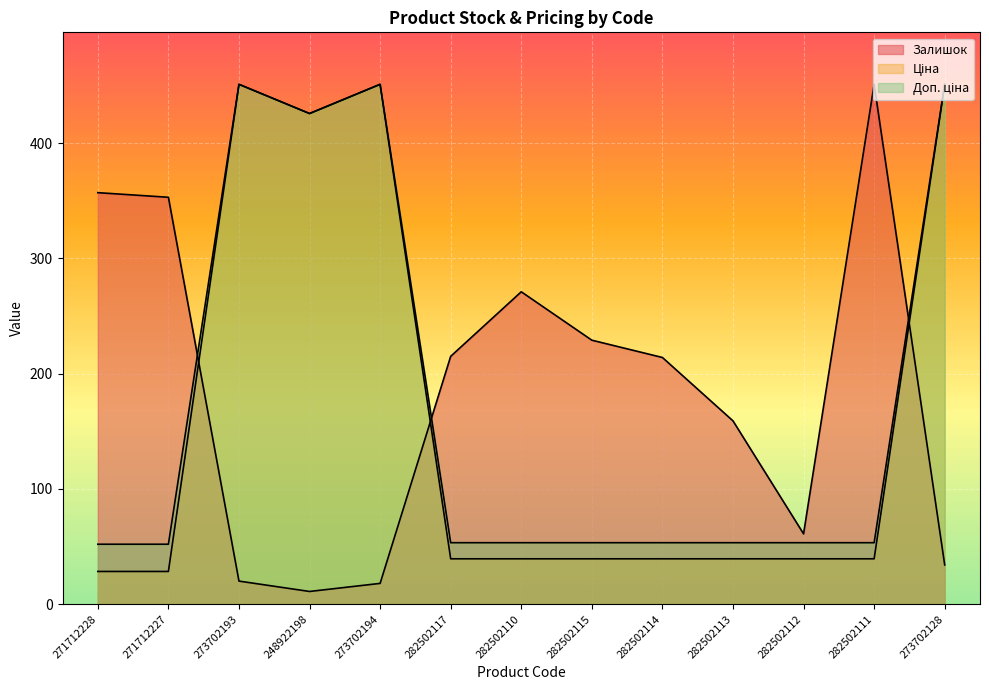

Which category has the lowest value across all series?

248922198